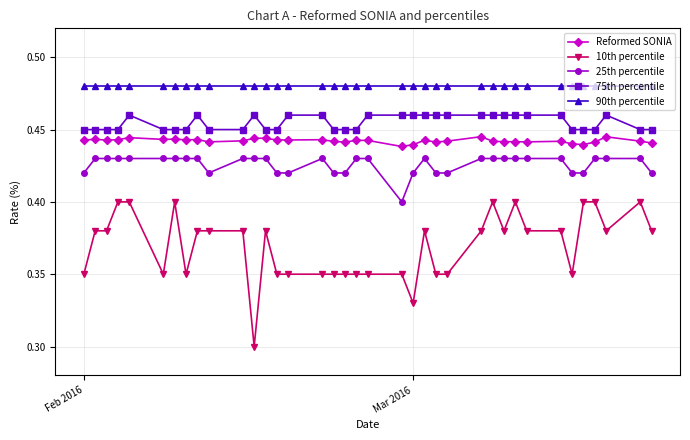

True or false: 25th percentile has more than 0 points higher than both neighbors.

True